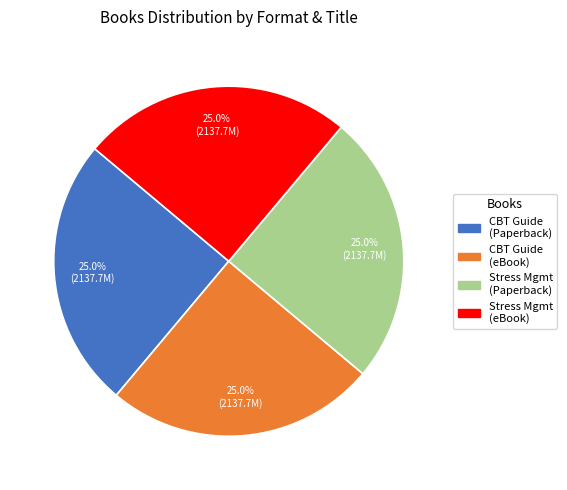

Is there any slice that represents more than half of the pie?

No